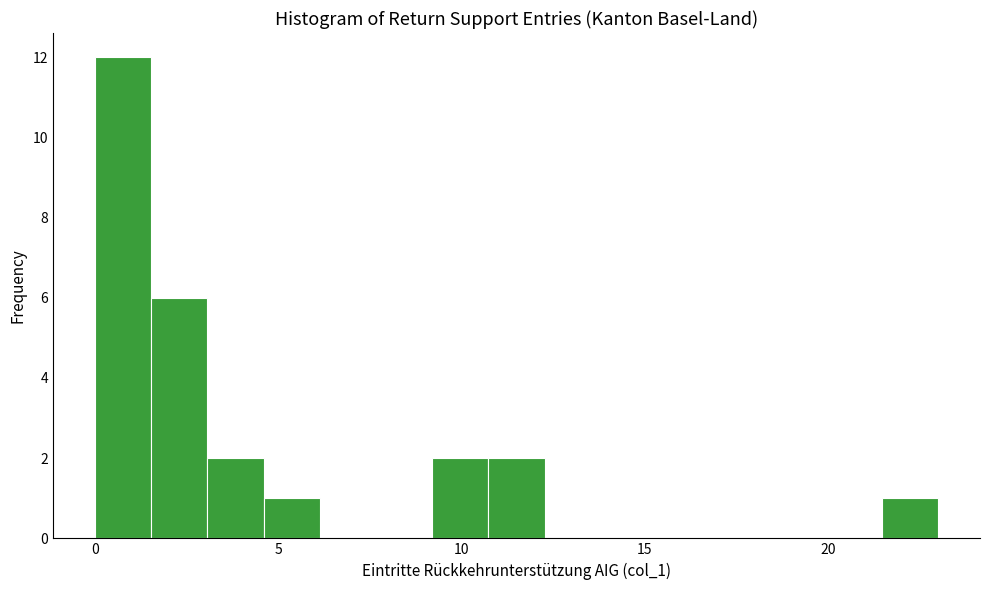

Read against the x-axis, roughly where is the centre of the tallest bar?

1.0